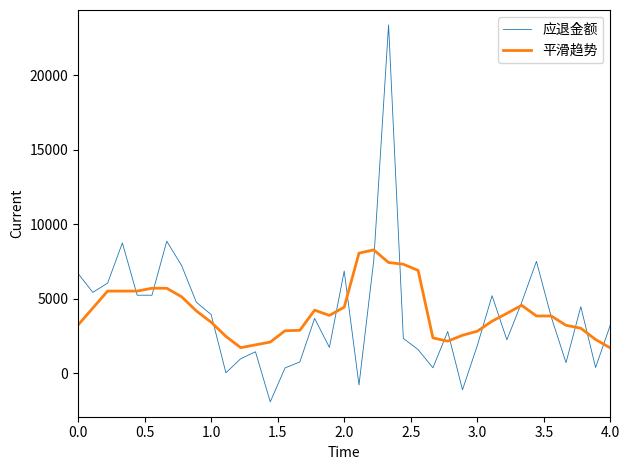

Which series has the largest range (max minus min)?

应退金额